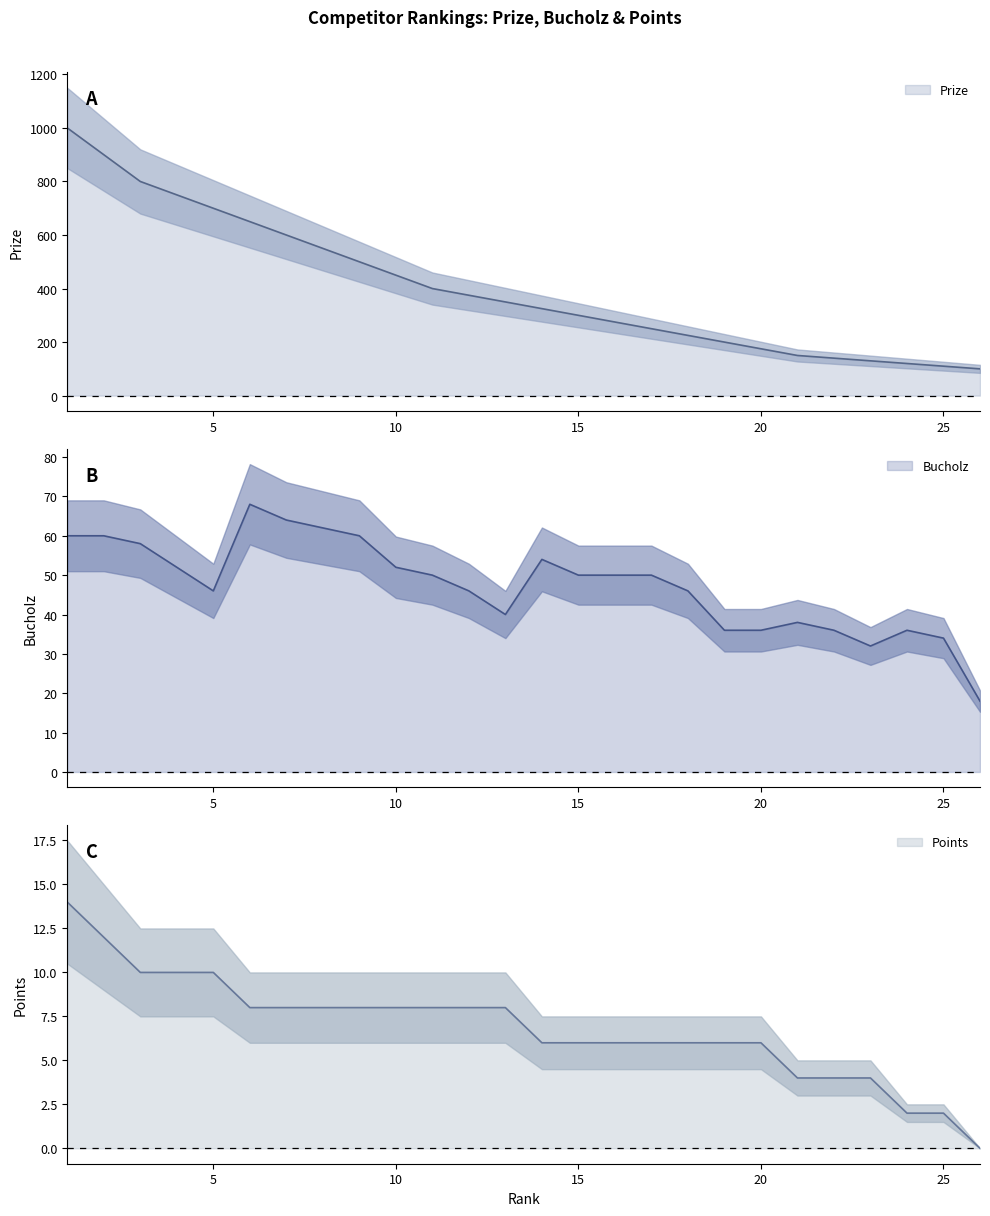

Rank the series by their maximum value, from lowest to highest.

Points, Bucholz, Prize